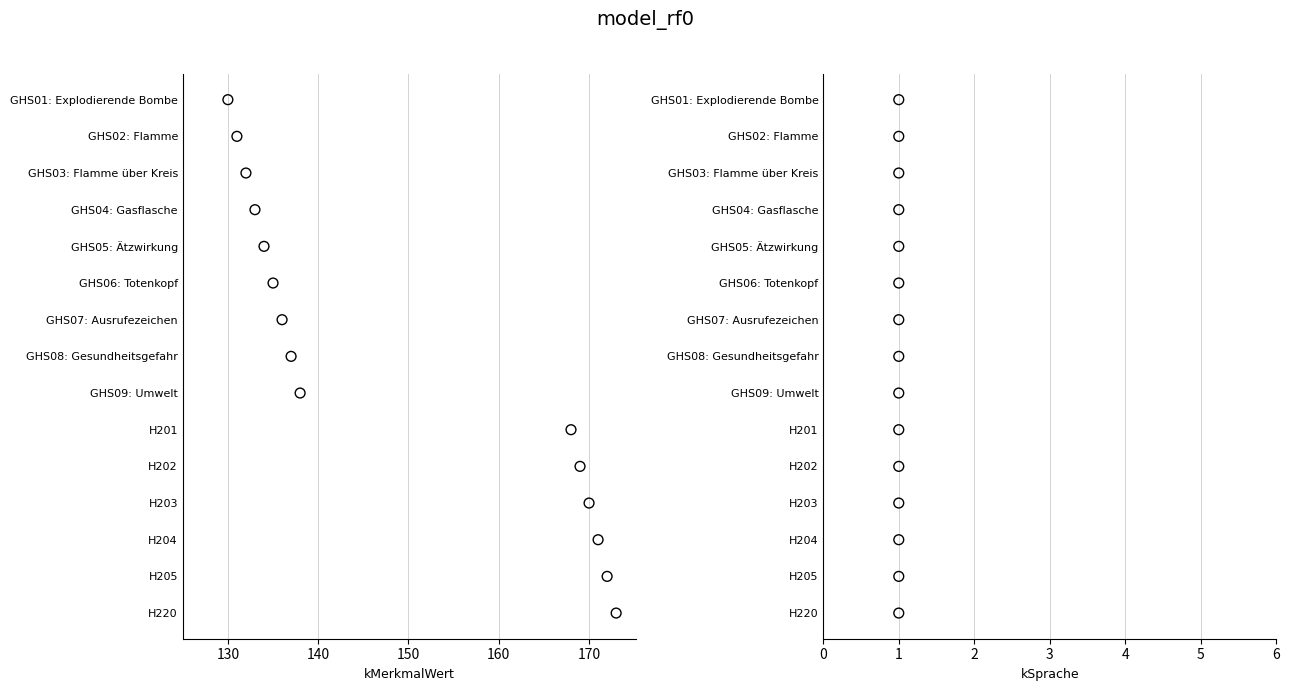

Which series has the largest total across all categories?

kMerkmalWert